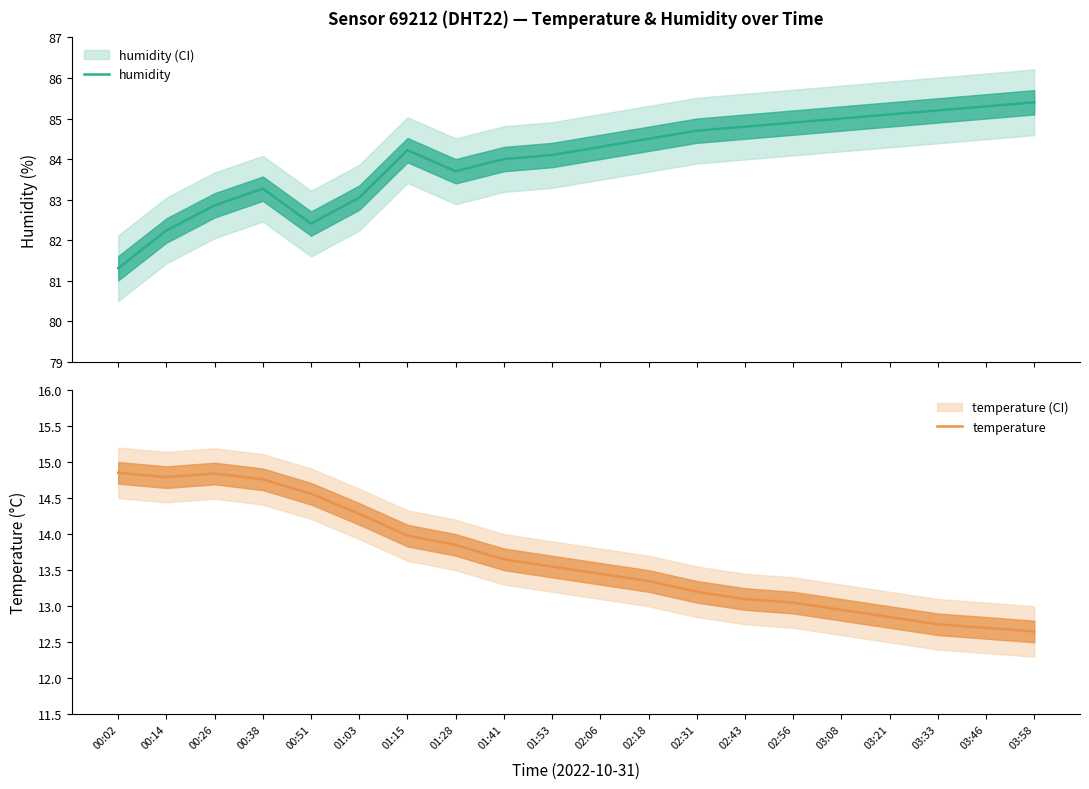

Where does the temperature series first go above 13?

00:02